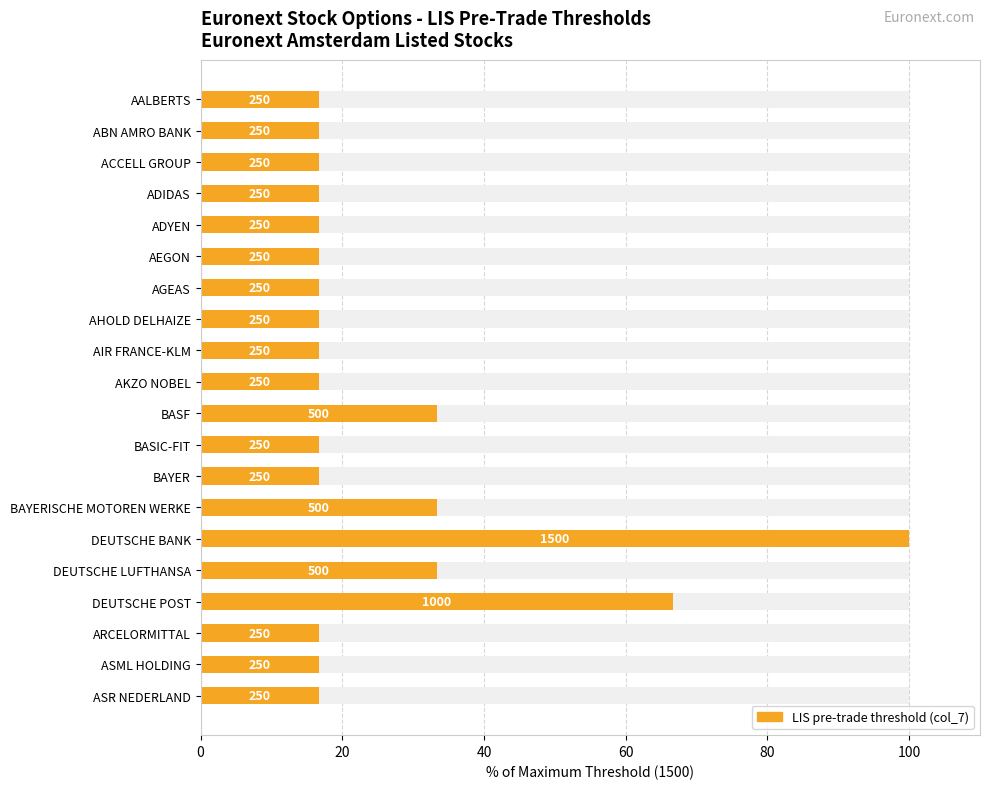

Is it true that the value at ARCELORMITTAL is 11.4?

False